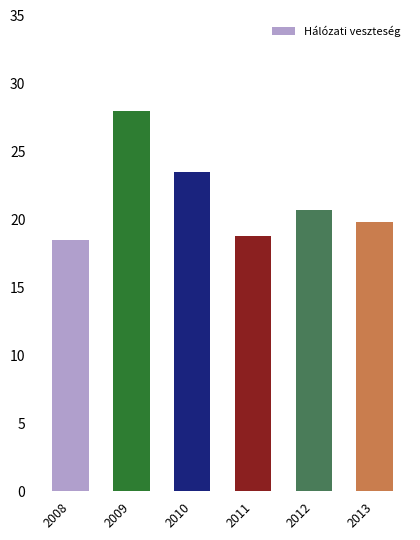

Does the chart contain stacked bars?

No